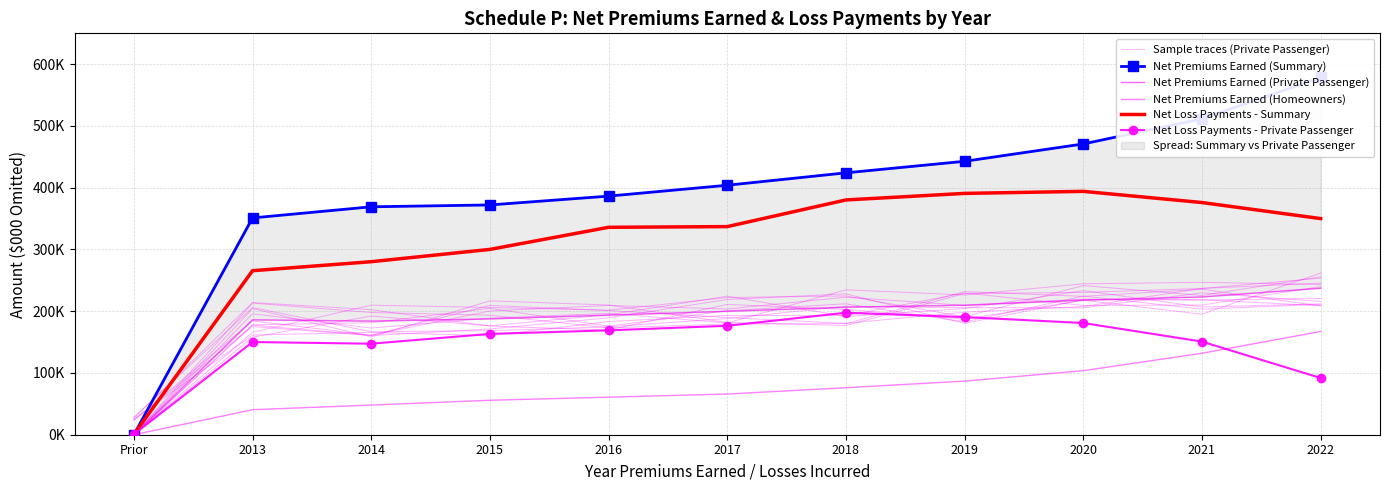

At which label is Net Loss Payments - Private Passenger closest to 99150?

2022